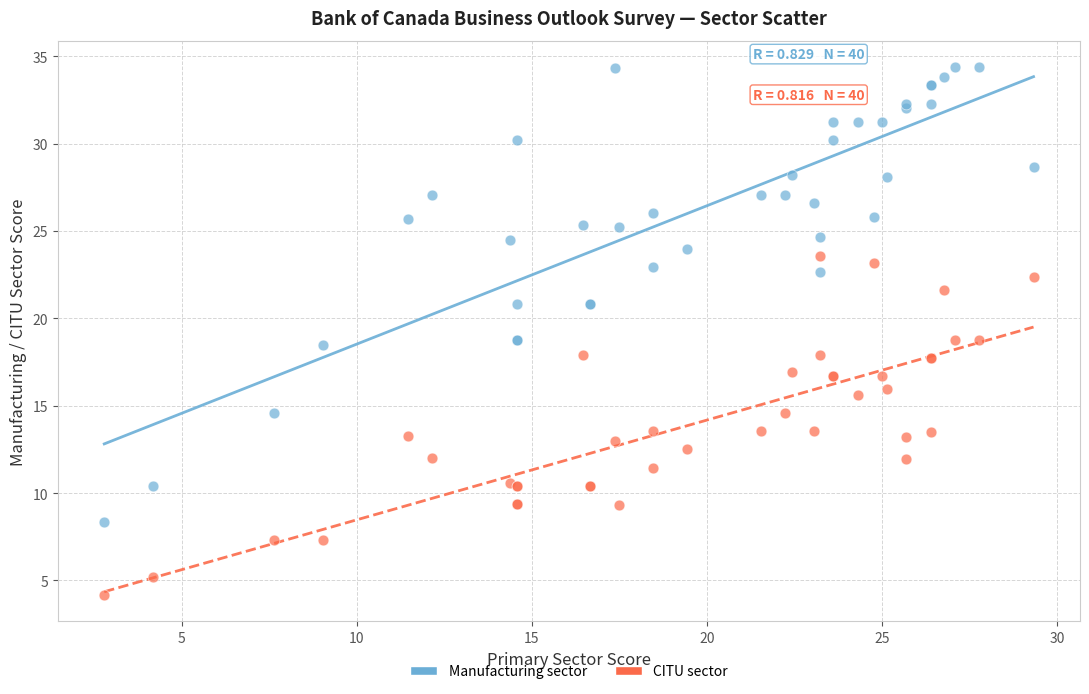

Which series has the widest spread of Y values?

Manufacturing sector